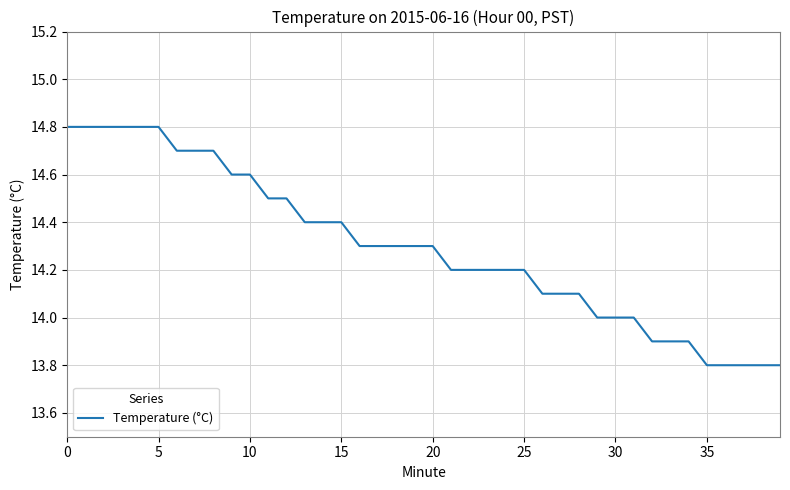

What is the difference between the maximum and minimum values?

1.0